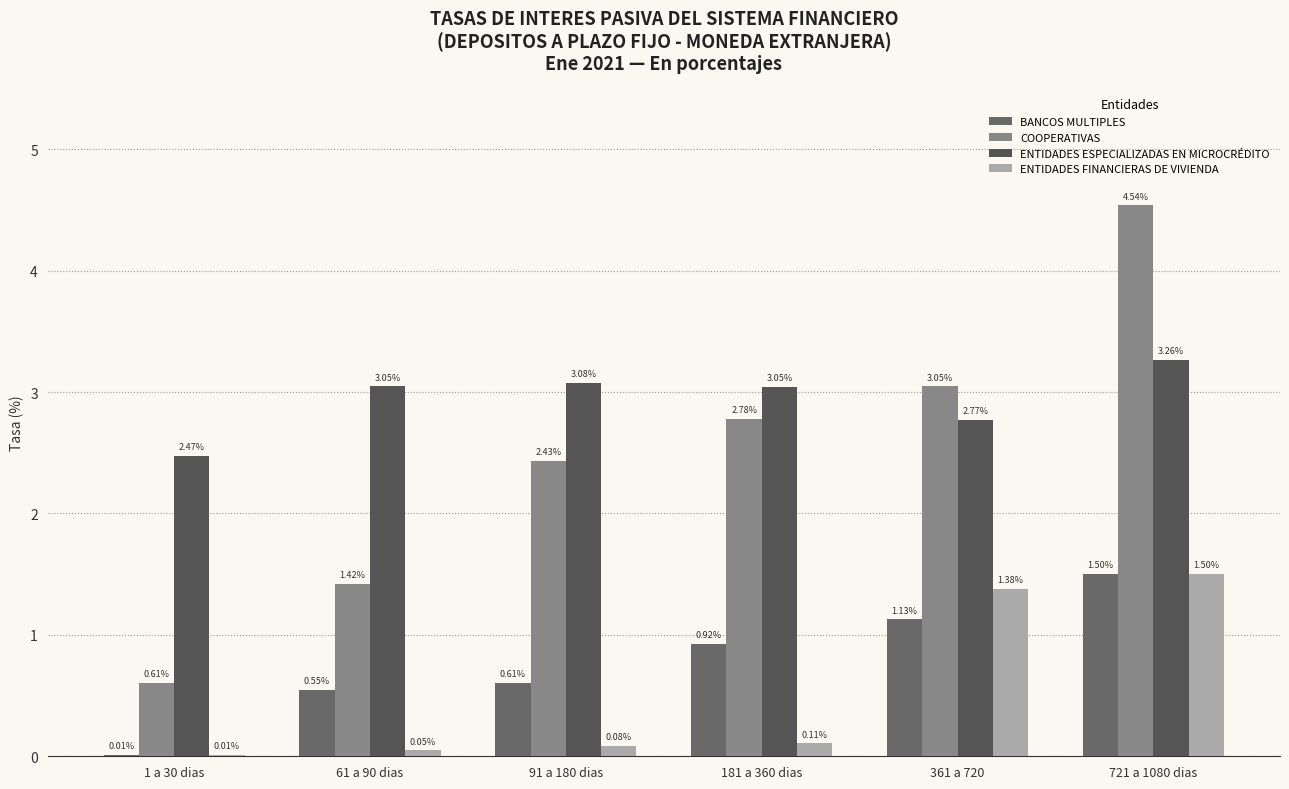

List the labels in order of COOPERATIVAS value, largest first.

721 a 1080 dias, 361 a 720, 181 a 360 dias, 91 a 180 dias, 61 a 90 dias, 1 a 30 dias